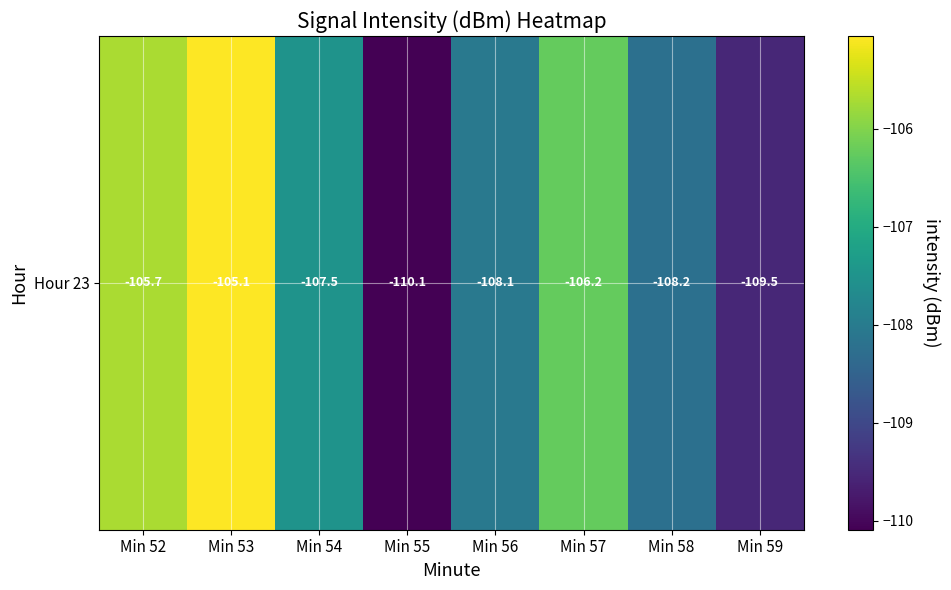

Which category has the highest value across all series?

Min 53